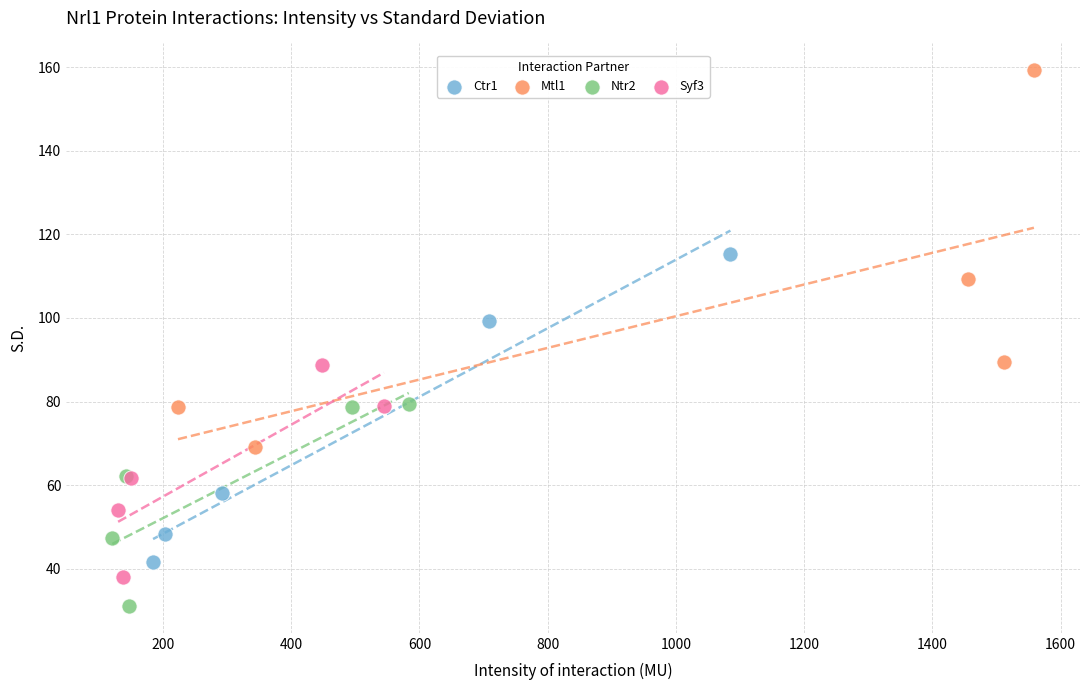

Which series reaches the maximum Y coordinate?

Mtl1